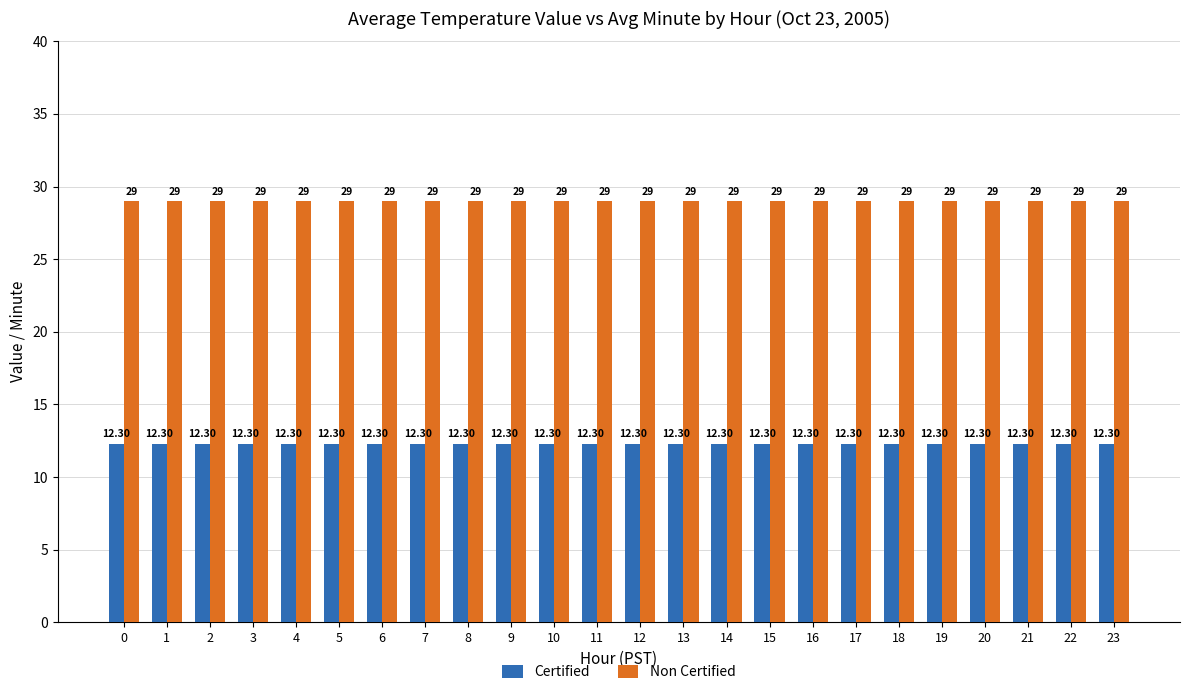

Is the value of Certified at 8 greater than the value of Non Certified at 5?

No